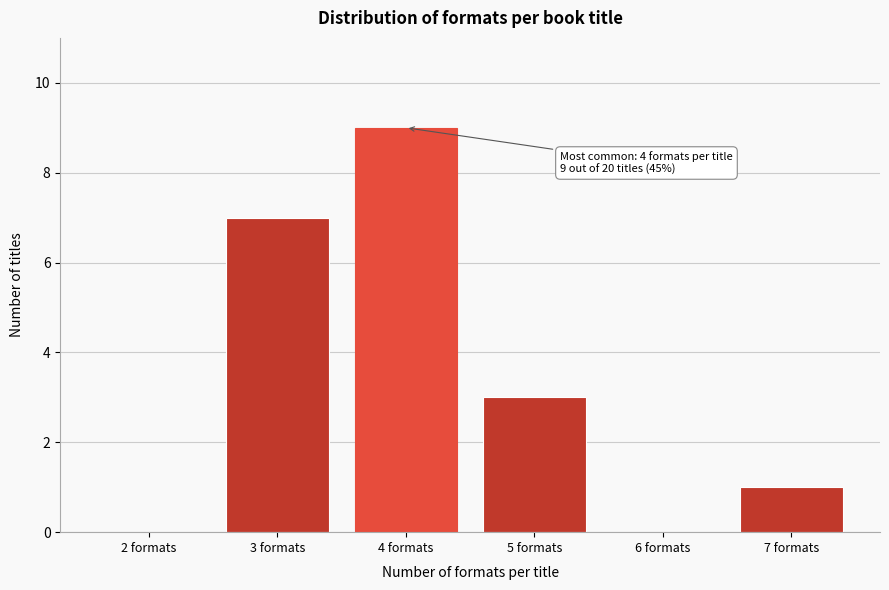

Reading left to right, extract all data points from this chart.

2 formats=0	3 formats=7	4 formats=9	5 formats=3	6 formats=0	7 formats=1